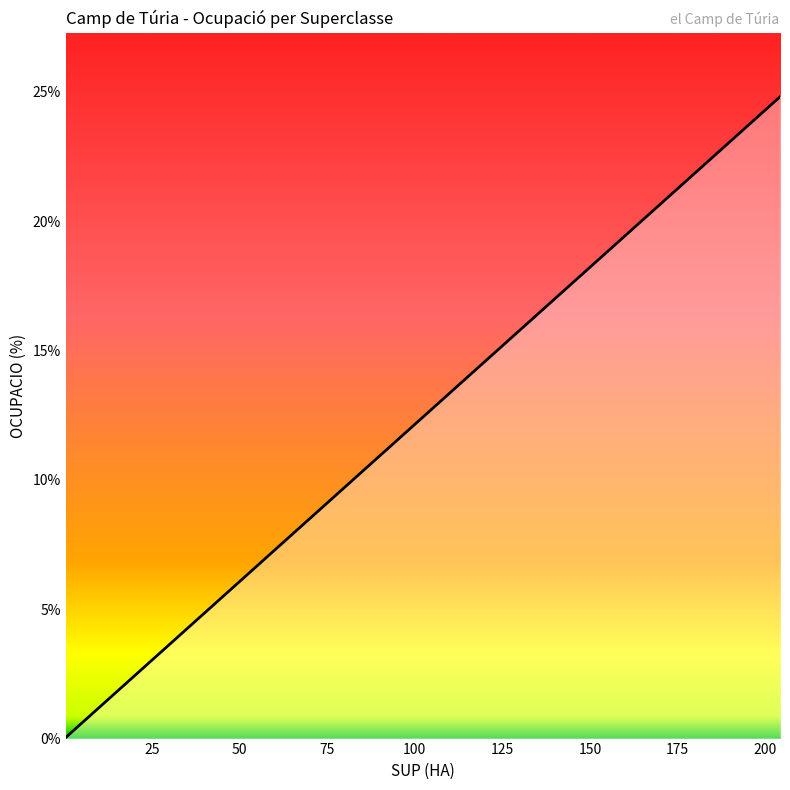

Does the chart display data point markers on the line(s)?

No